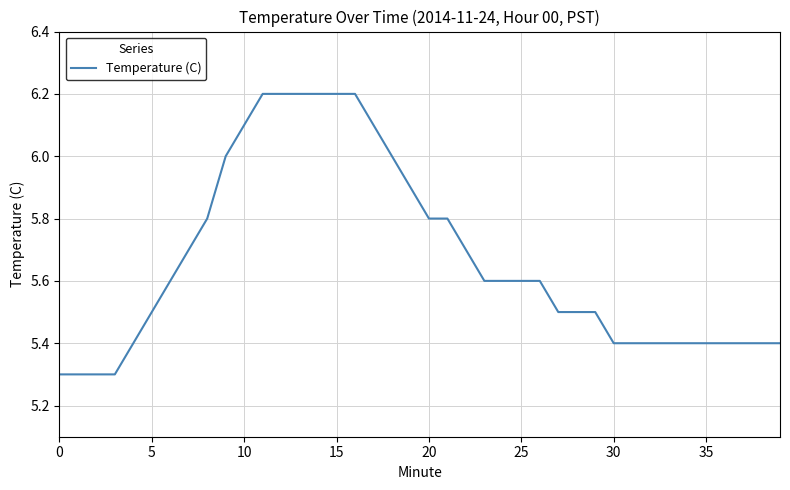

What is the difference between the maximum and minimum values?

0.9